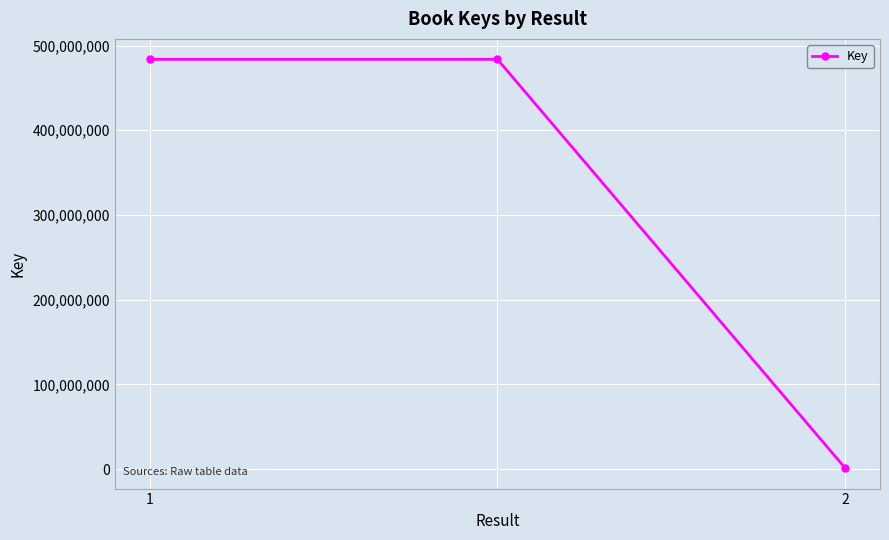

How many values are between 1053498 and 483770170?

3